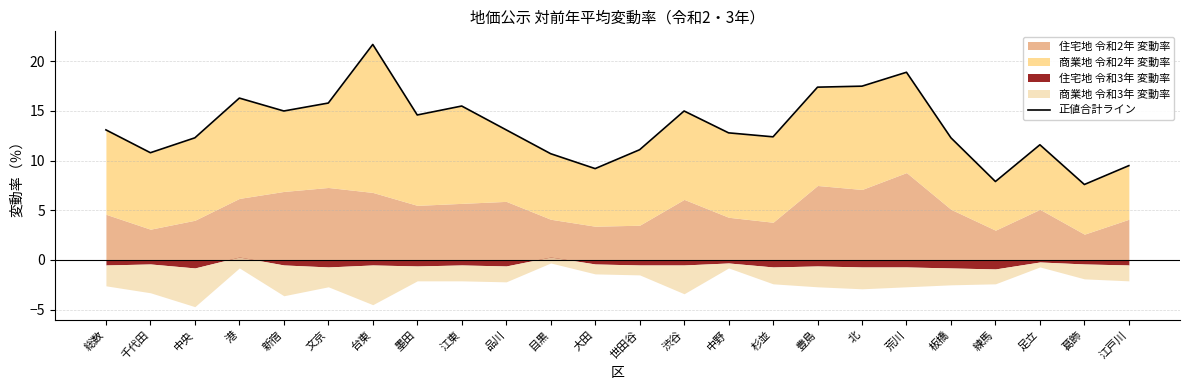

True or false: the data has more than 0 interior local peaks.

True